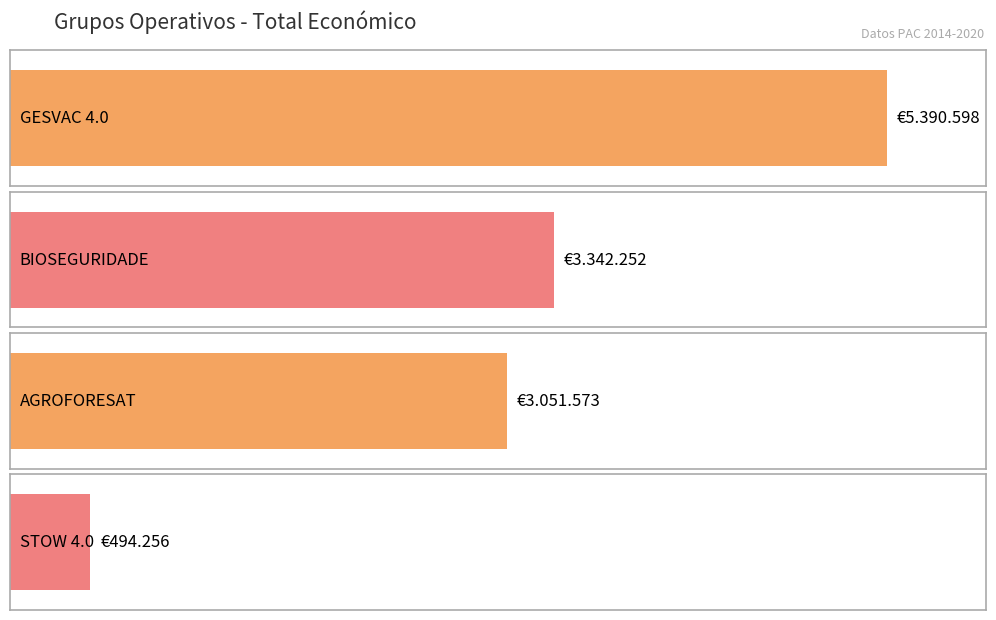

List the labels in order of value, largest first.

GESVAC 4.0, BIOSEGURIDADE, AGROFORESAT, STOW 4.0